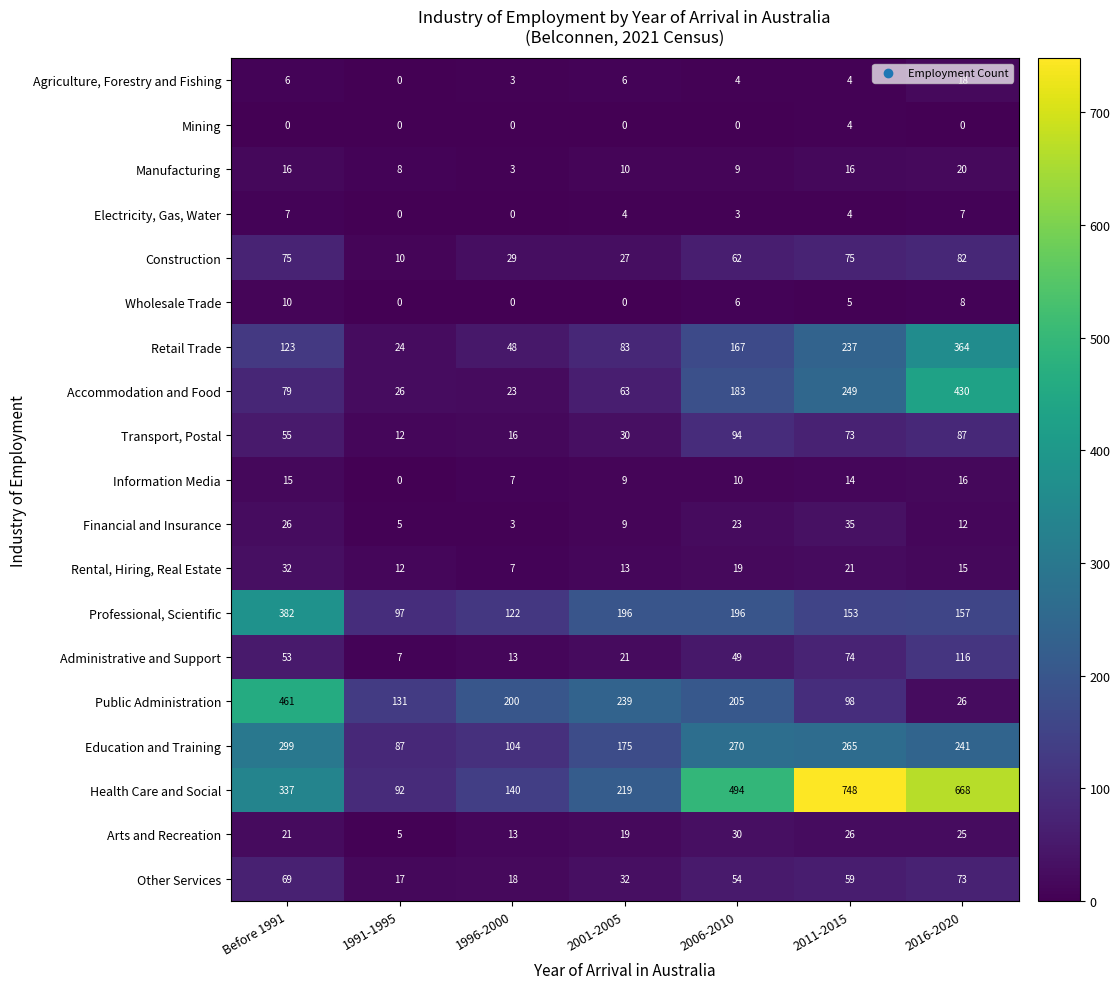

Which series has the widest spread of values?

Health Care and Social